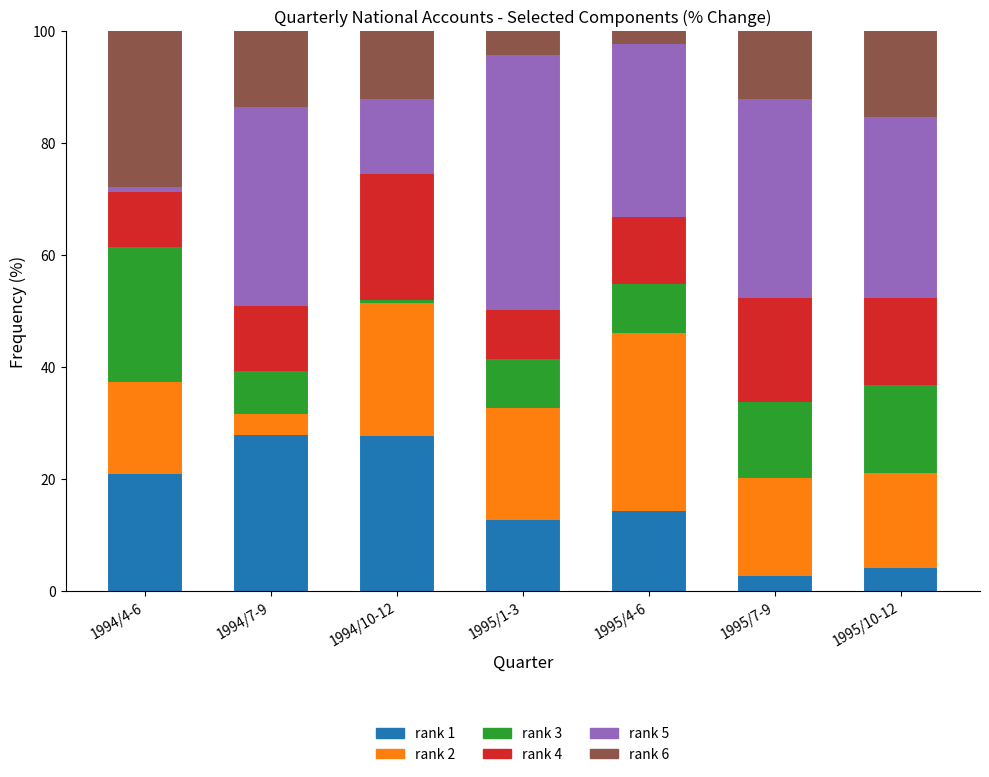

What is the total value across all series at 1995/4-6?

100.0